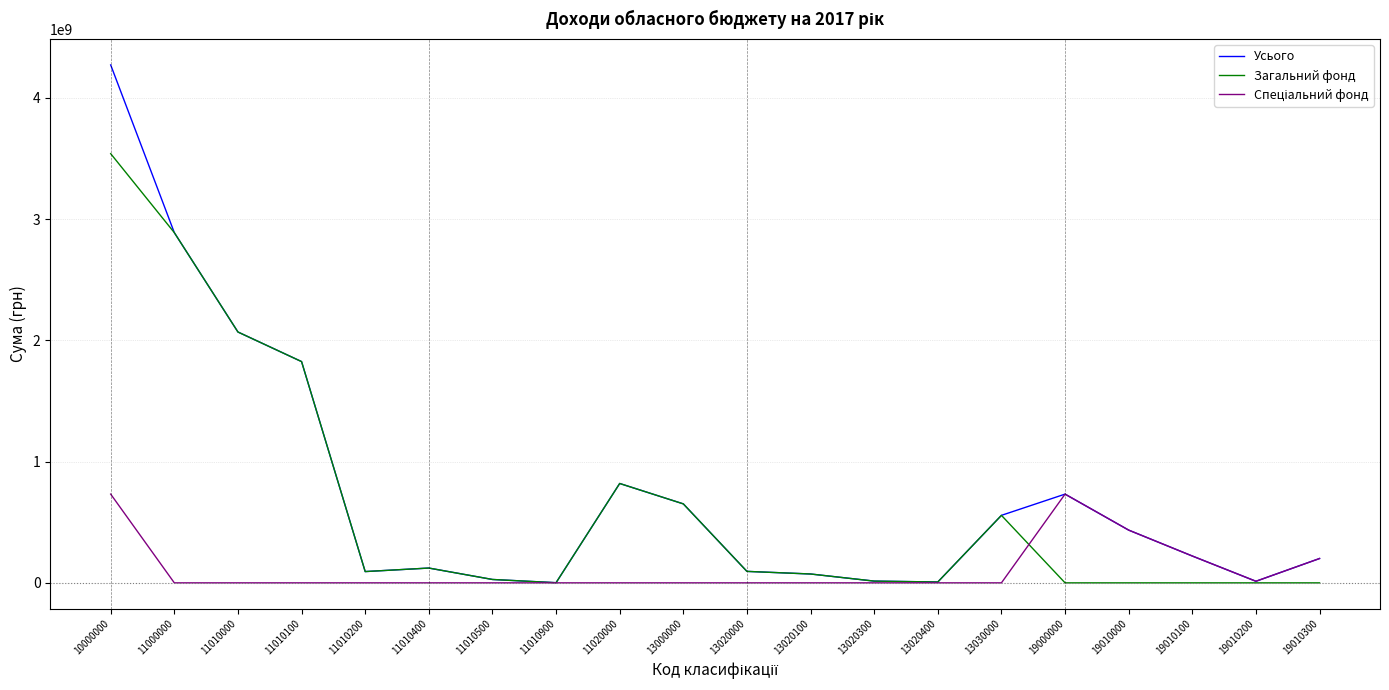

What is the spread (max minus min) of values at 19010300?

200695100.0